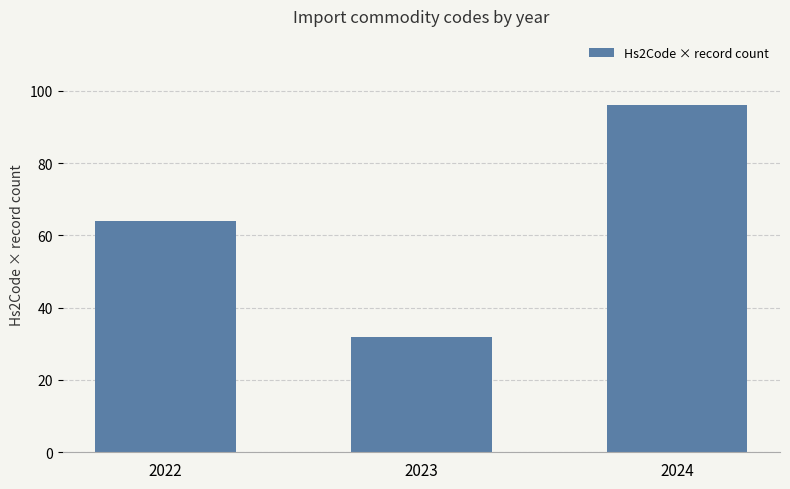

Rank the categories by value from highest to lowest.

2024, 2022, 2023